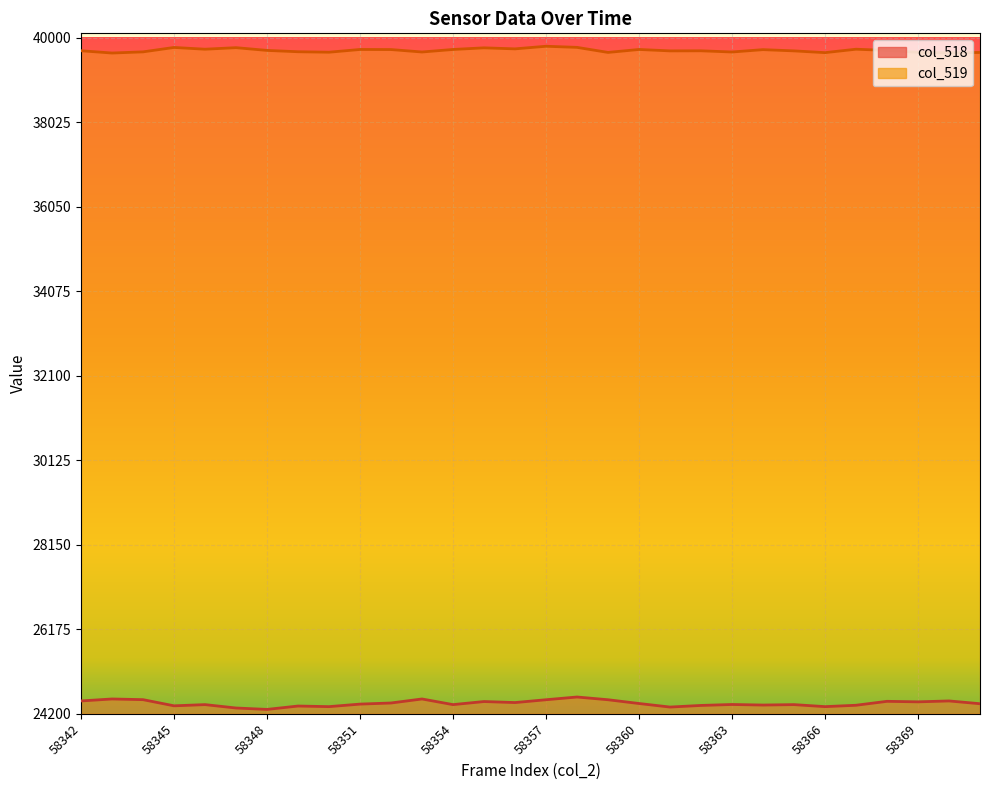

Reading left to right, list all the values displayed in this chart.

col_518: 24500	24546	24530	24386	24414	24335	24302	24381	24367	24426	24452	24546	24414	24486	24462	24528	24592	24528	24440	24357	24395	24417	24404	24414	24367	24399	24491	24479	24500	24435
col_519: 39693	39640	39667	39770	39729	39765	39701	39670	39659	39723	39721	39664	39723	39761	39737	39798	39772	39654	39723	39690	39692	39664	39719	39690	39649	39729	39701	39656	39644	39653